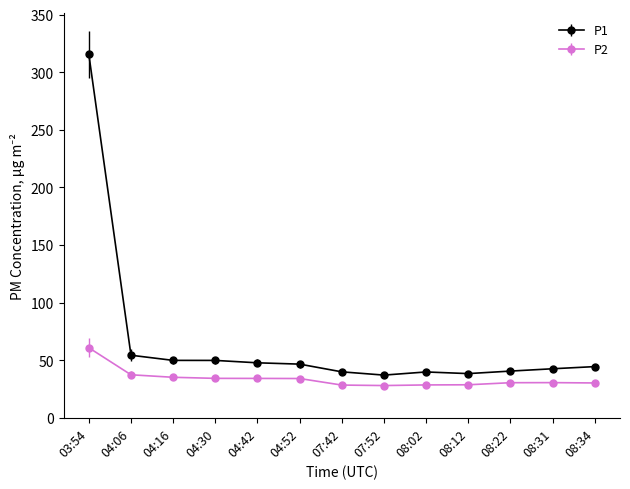

True or false: P2 and P1 cross at least once.

False